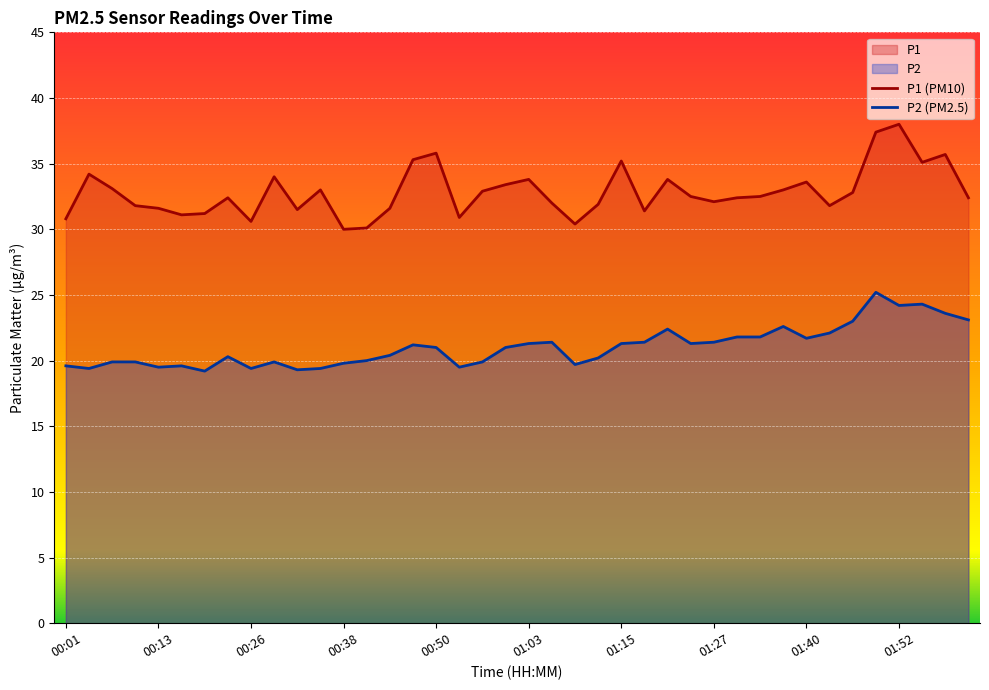

Which series has the largest range (max minus min)?

P1 (PM10)